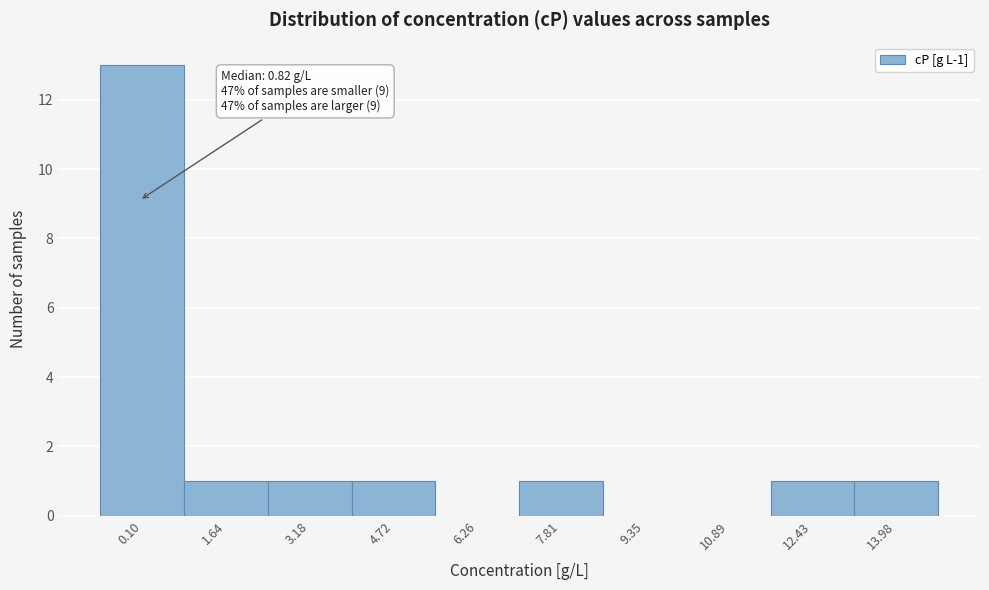

Reading left to right, what are all the values shown in this chart?

0.10=13	1.64=1	3.18=1	4.72=1	6.26=0	7.81=1	9.35=0	10.89=0	12.43=1	13.98=1